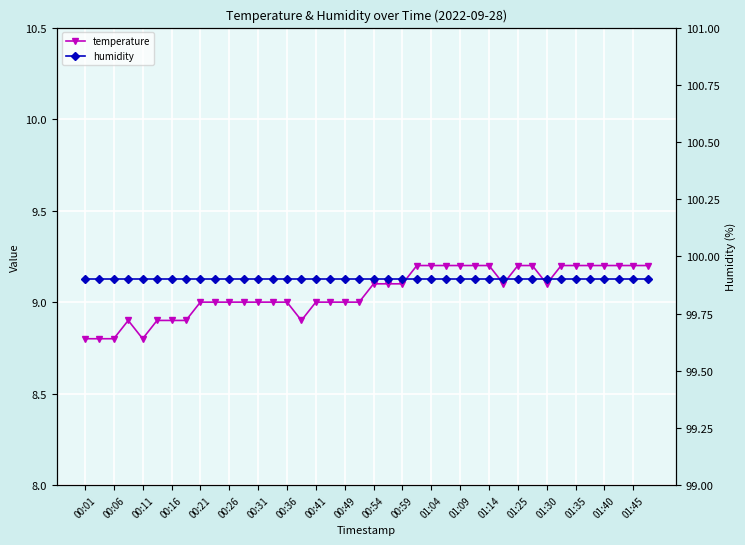

True or false: temperature and humidity intersect in this chart.

False